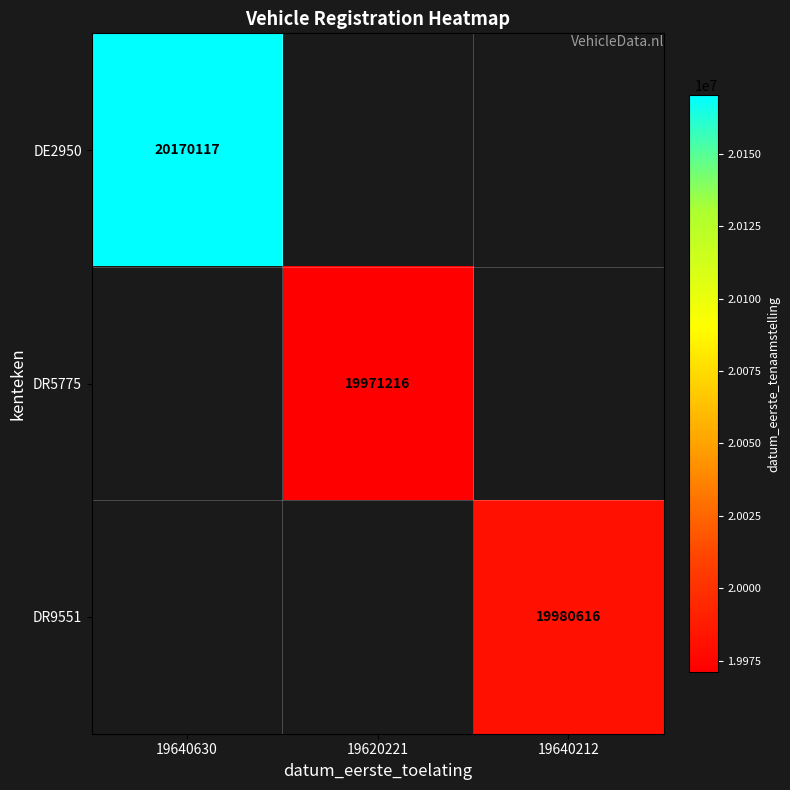

The DE2950 series shows 20170117 at 19640630. True or false?

True